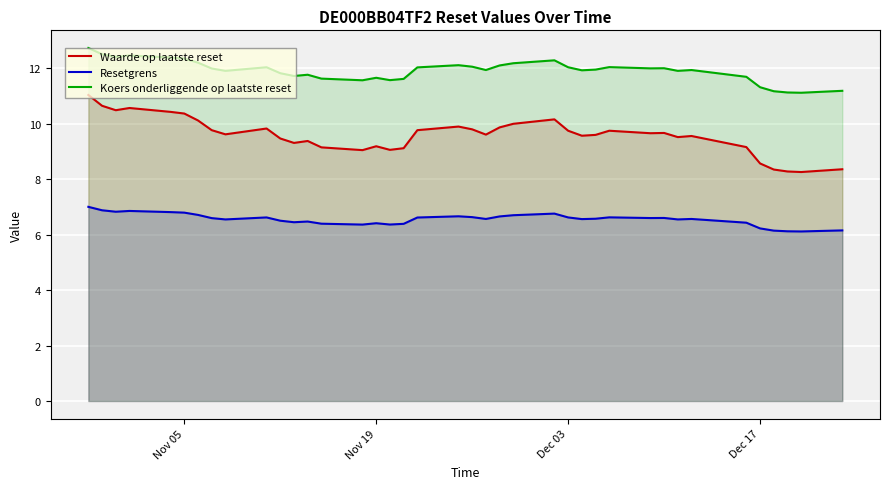

True or false: Resetgrens and Koers onderliggende op laatste reset cross at least once.

False